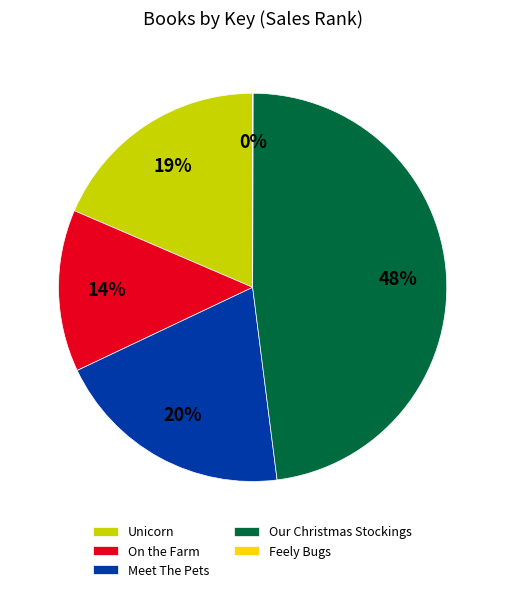

True or false: Meet The Pets accounts for 15% of the total.

False